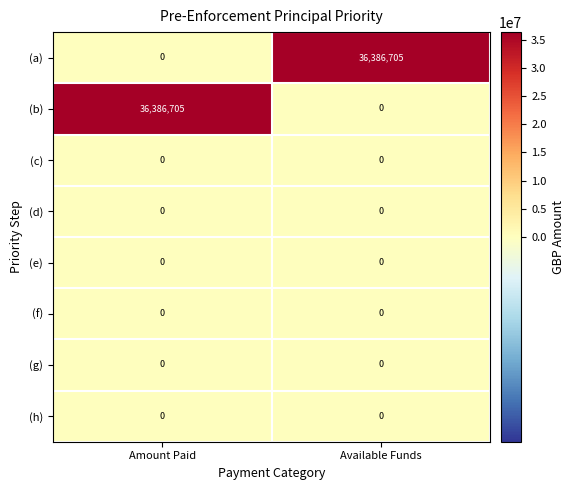

The (e) series shows 0 at Available Funds. True or false?

True